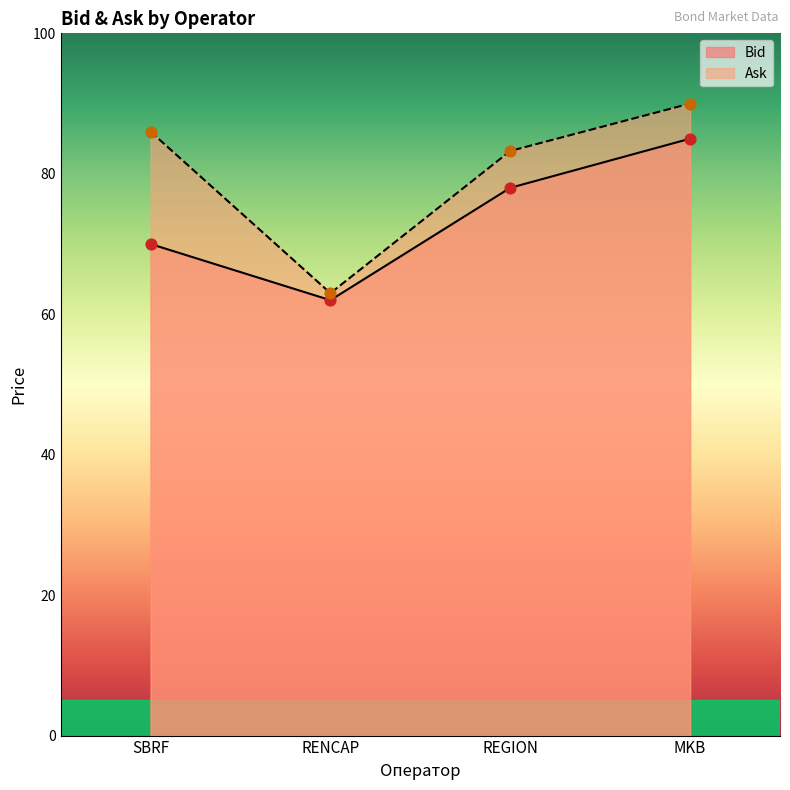

What are all the series names shown in the legend?

Bid, Ask